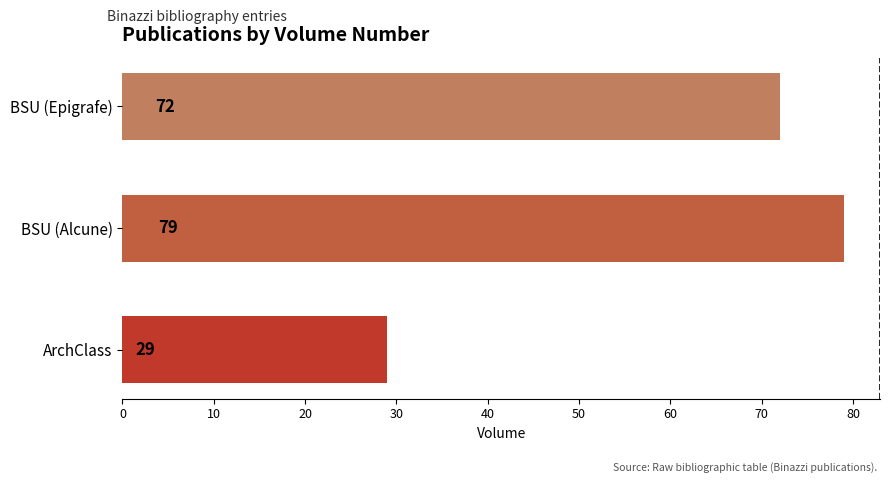

Which label corresponds to the largest value in the chart?

BSU (Alcune)